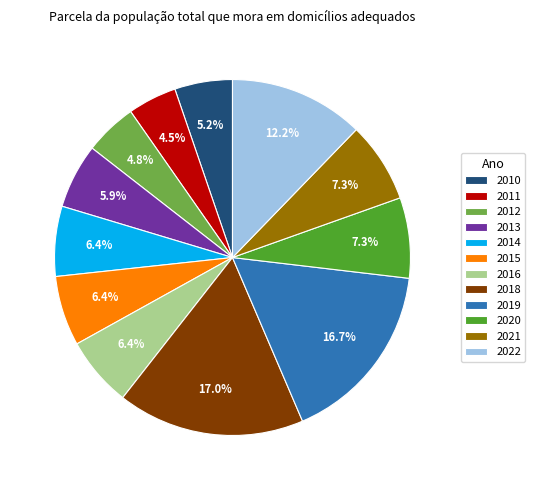

To the nearest percent, what is the difference between the 2010 and 2018 slice percentages?

12%